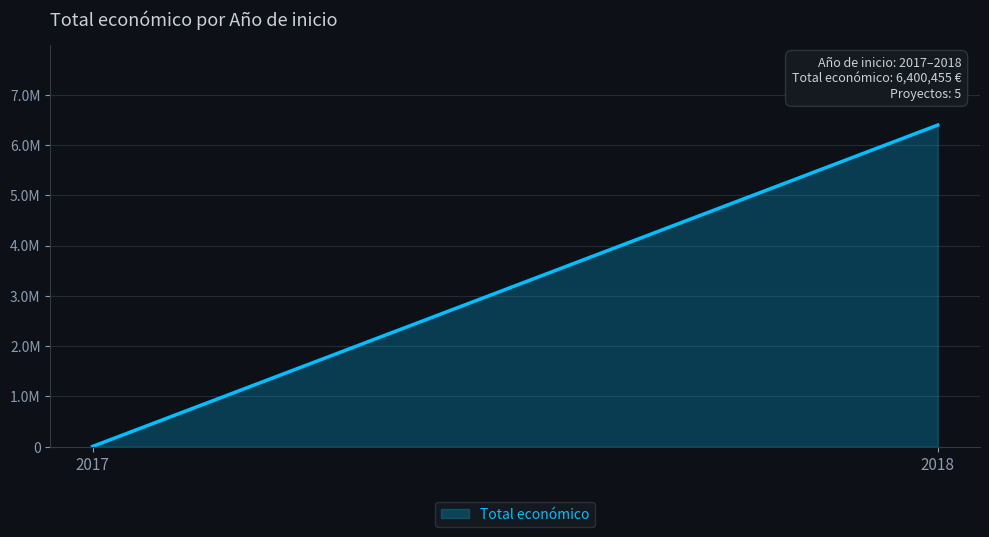

Is it true that the value at 2018 is 403937?

False